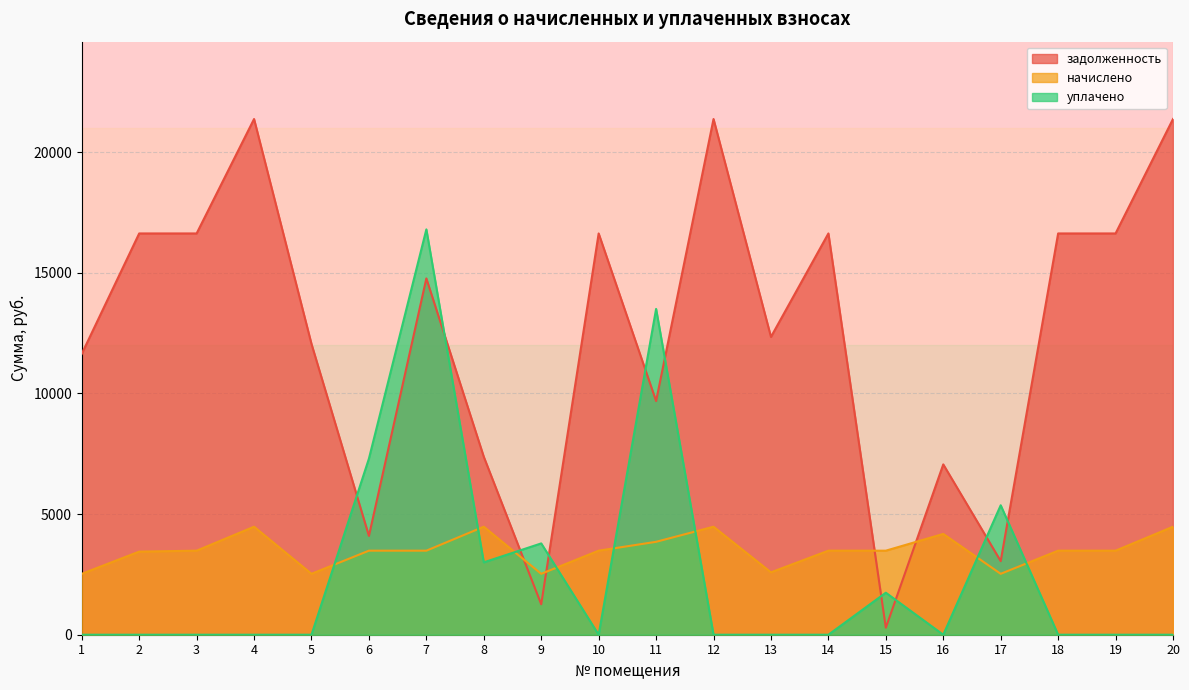

What is the sum of all задолженность values?

247539.4